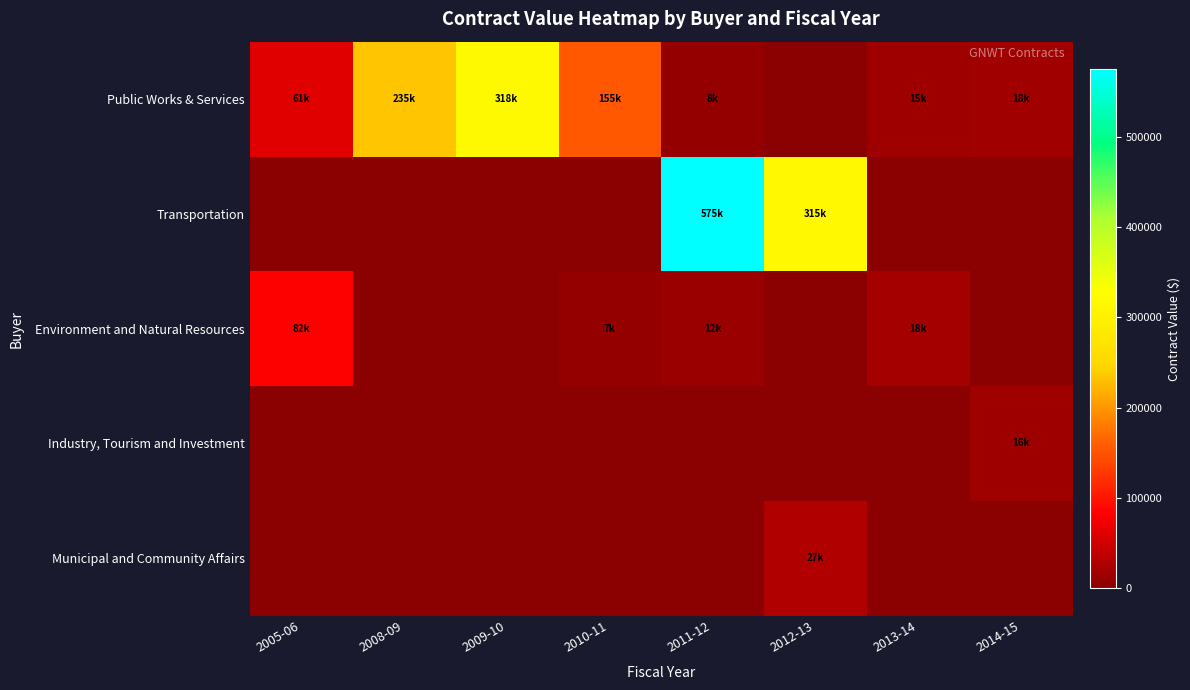

At 2014-15, list the series in order from smallest to largest.

Transportation, Environment and Natural Resources, Municipal and Community Affairs, Industry, Tourism and Investment, Public Works & Services